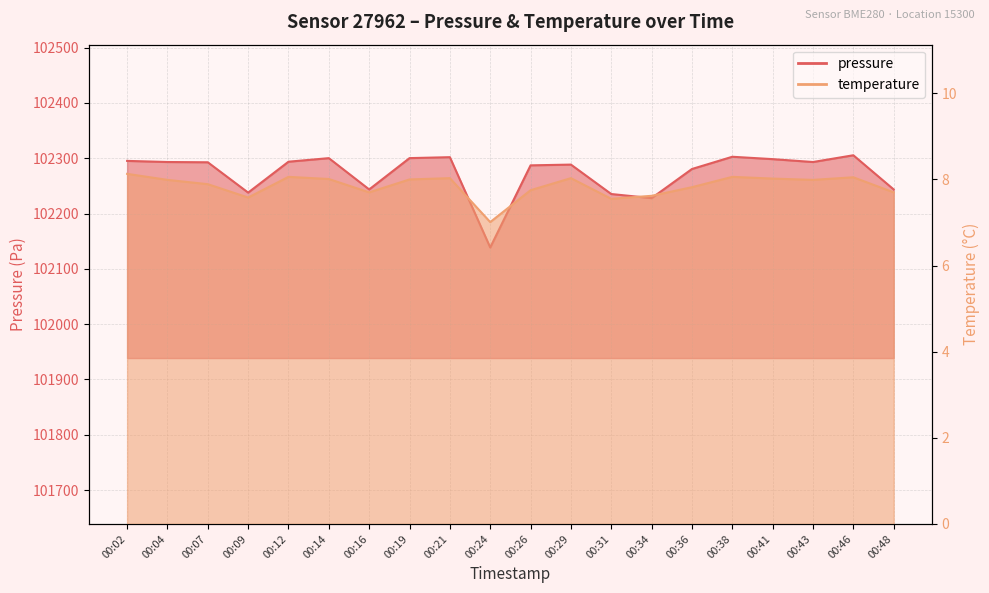

How many data points in pressure are above 102293?

10